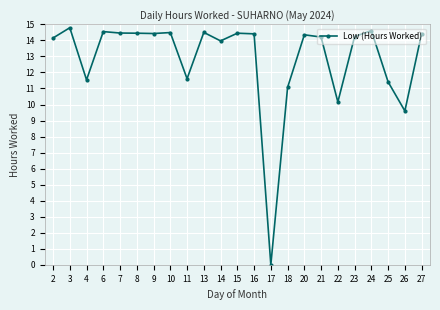

What value does the data have at 25?

11.4